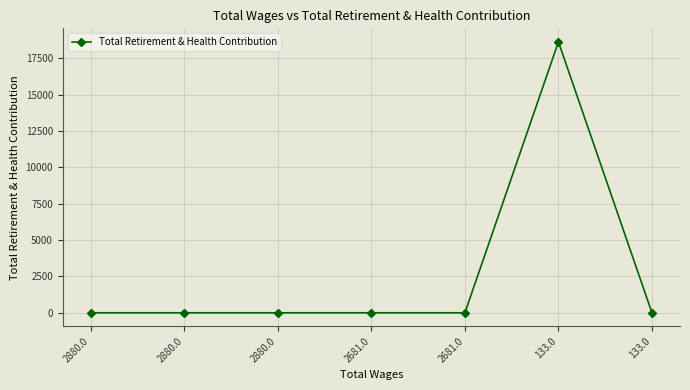

What is the sum of all values?

18621